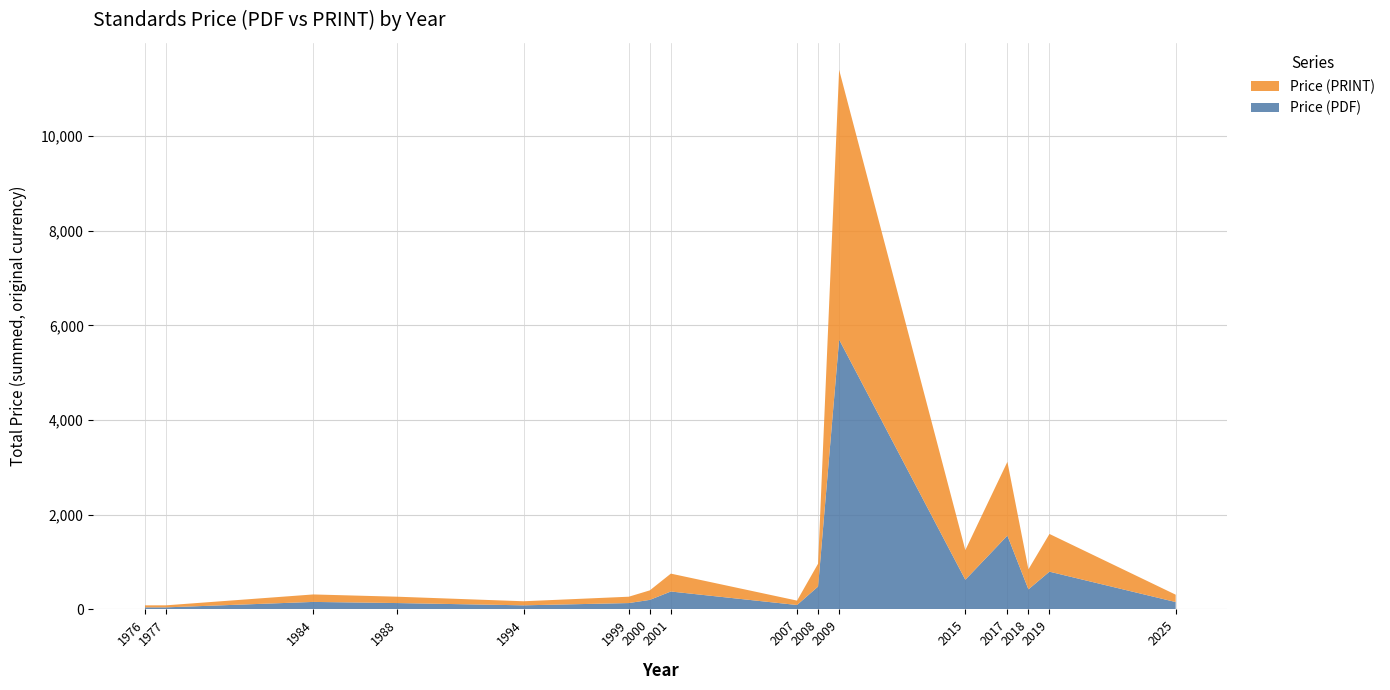

Reading left to right, transcribe all the data shown in this chart.

Price (PDF): 1976=43.0	1977=43.0	1984=158.0	1988=134.0	1994=86.0	1999=134.0	2000=201.0	2001=378.0	2007=92.9	2008=483.0	2009=5700.0	2015=626.0	2017=1489.5	2018=423.0	2019=862.0	2025=155.4
Price (PRINT): 1976=43.0	1977=43.0	1984=158.0	1988=134.0	1994=86.0	1999=134.0	2000=201.0	2001=378.0	2007=92.9	2008=483.0	2009=5700.0	2015=626.0	2017=1489.5	2018=423.0	2019=862.0	2025=155.4